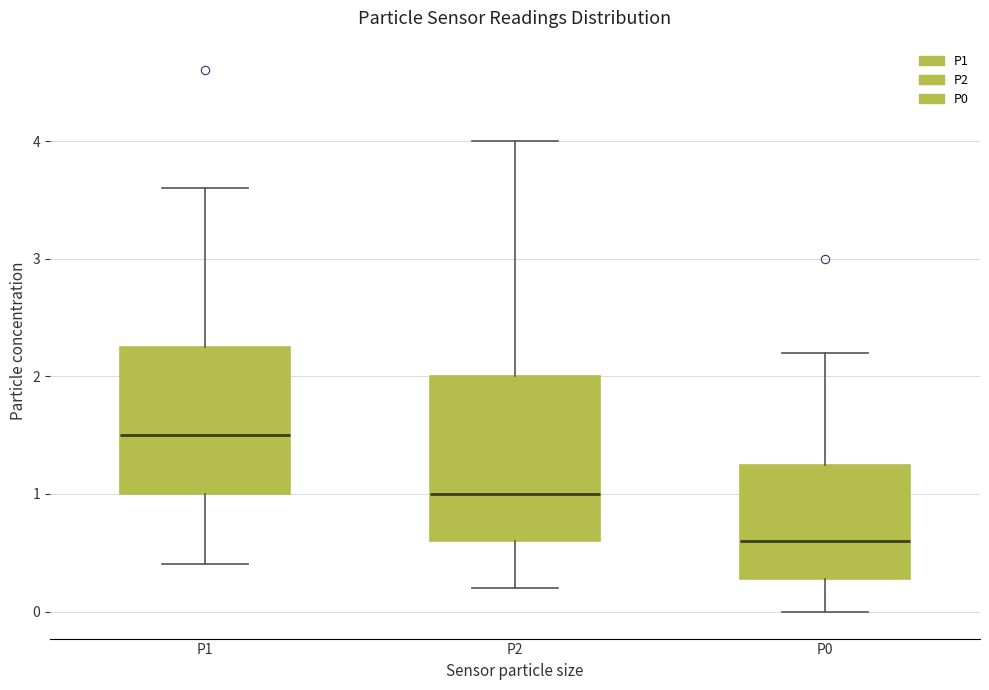

Reading left to right, transcribe this box plot: for each box, give where its median line is, the range the box spans, and where its two whiskers end, as read against the y-axis. The values are not printed on the chart, so give them approximately, as read against the axis.

P1: median 1.5, box 1.0 to 2.3, whiskers 0.4 to 3.6
P2: median 1.0, box 0.6 to 2.0, whiskers 0.2 to 4.0
P0: median 0.6, box 0.3 to 1.3, whiskers 0.0 to 2.2